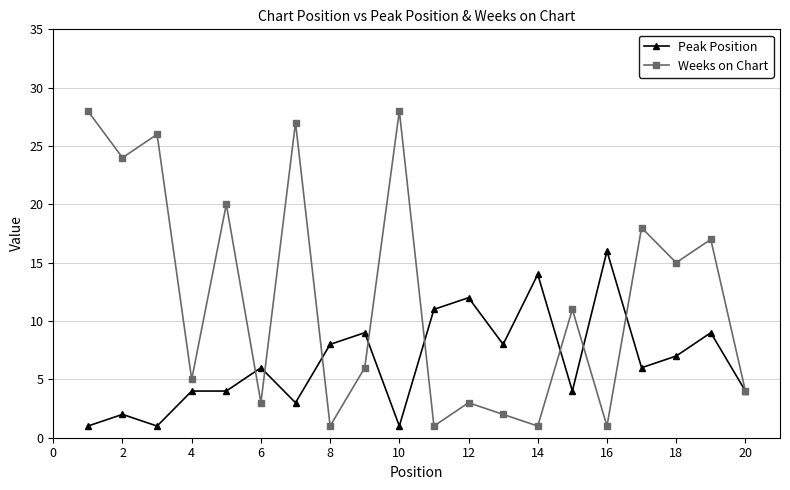

Which series has the largest range (max minus min)?

Weeks on Chart